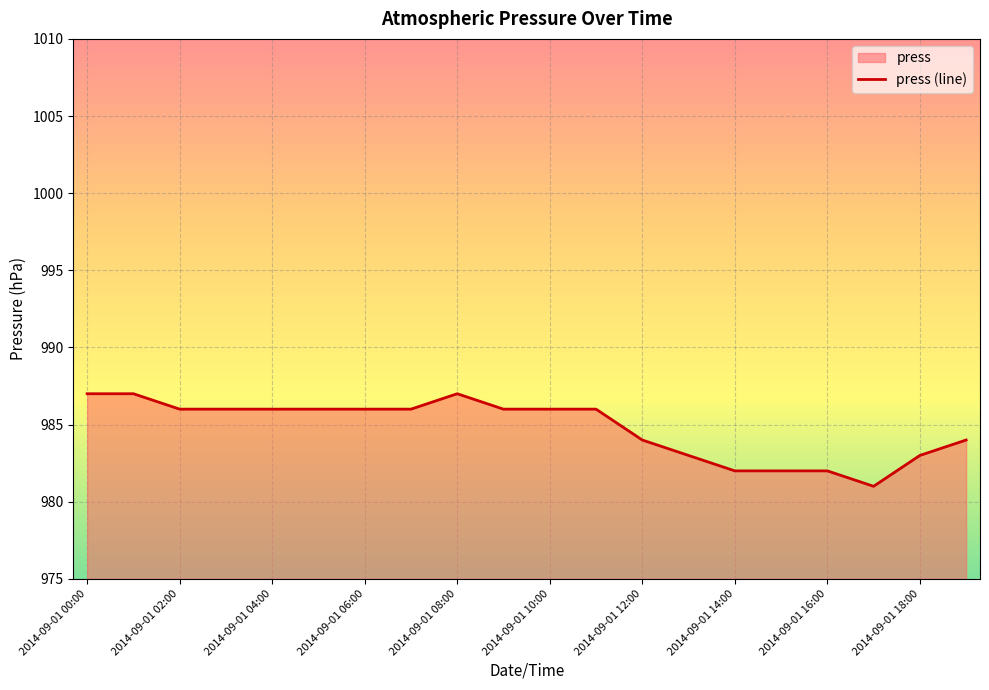

What is the difference between the maximum and minimum values?

6